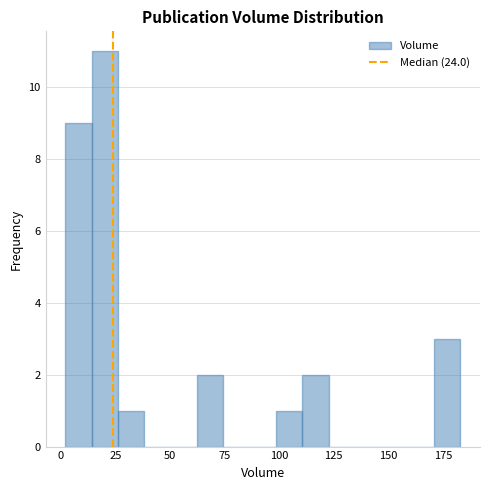

Read against the x-axis, roughly where is the centre of the tallest bar?

20